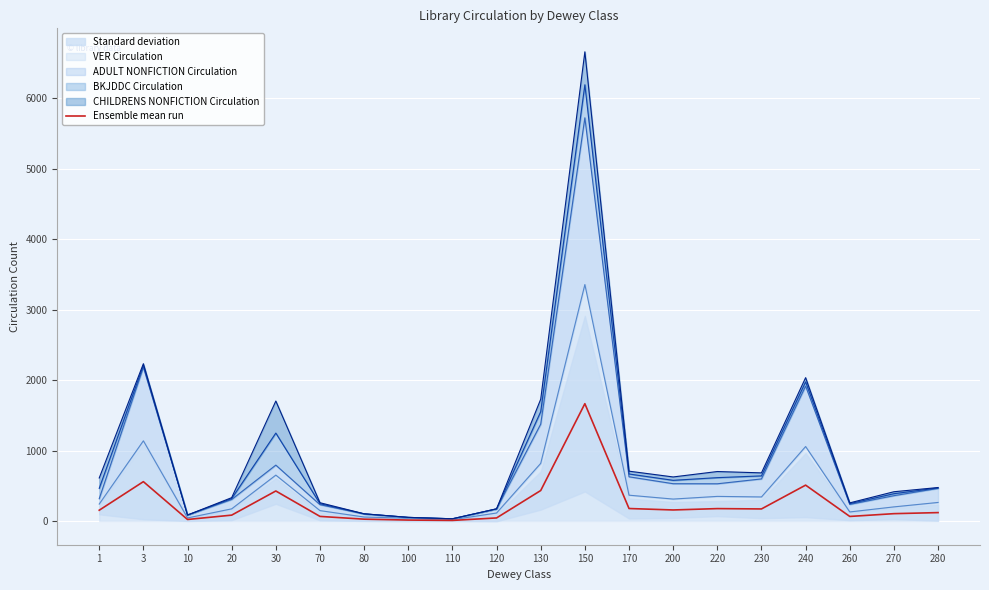

What is the average value?

248.3